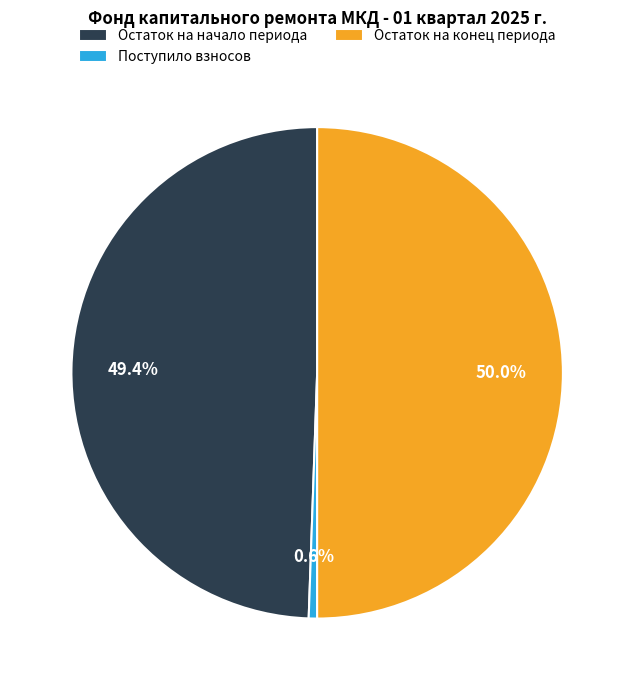

Is Поступило взносов the majority of the pie?

No